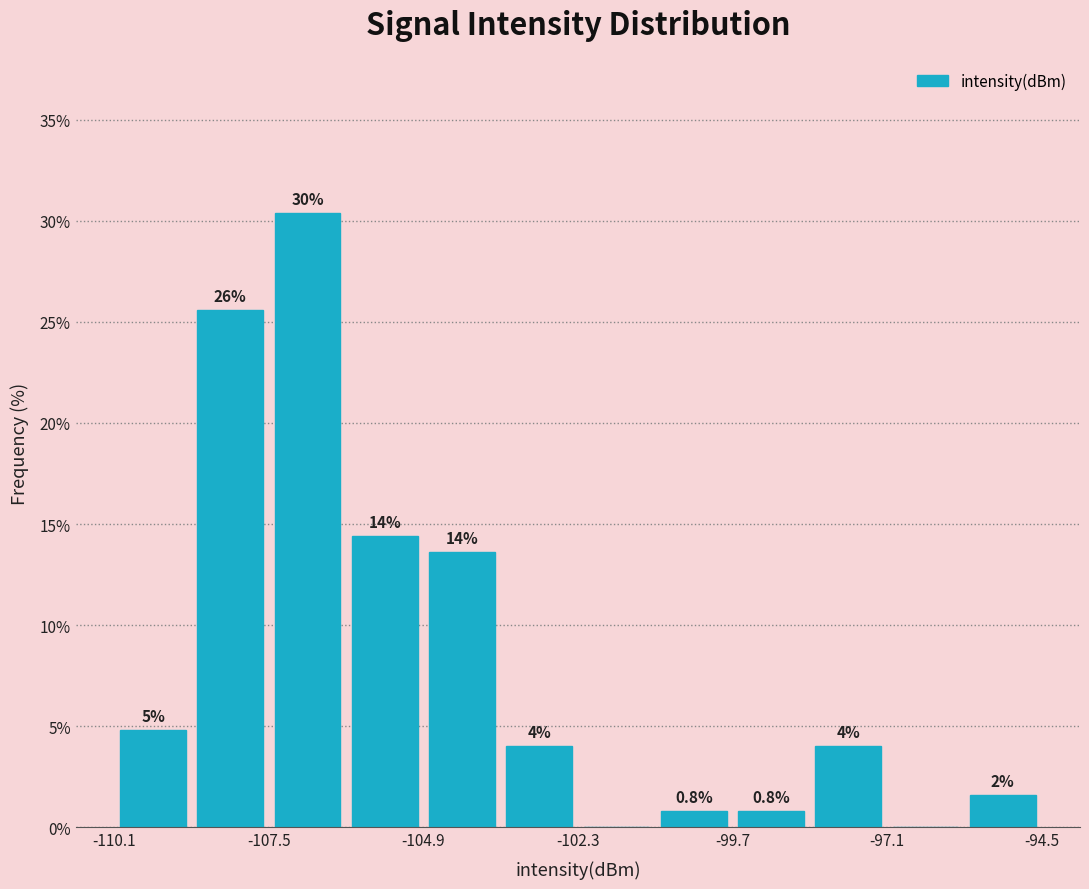

Around what value on the x-axis is the tallest bar? Give the approximate position of its centre, as read against the axis.

-107.0